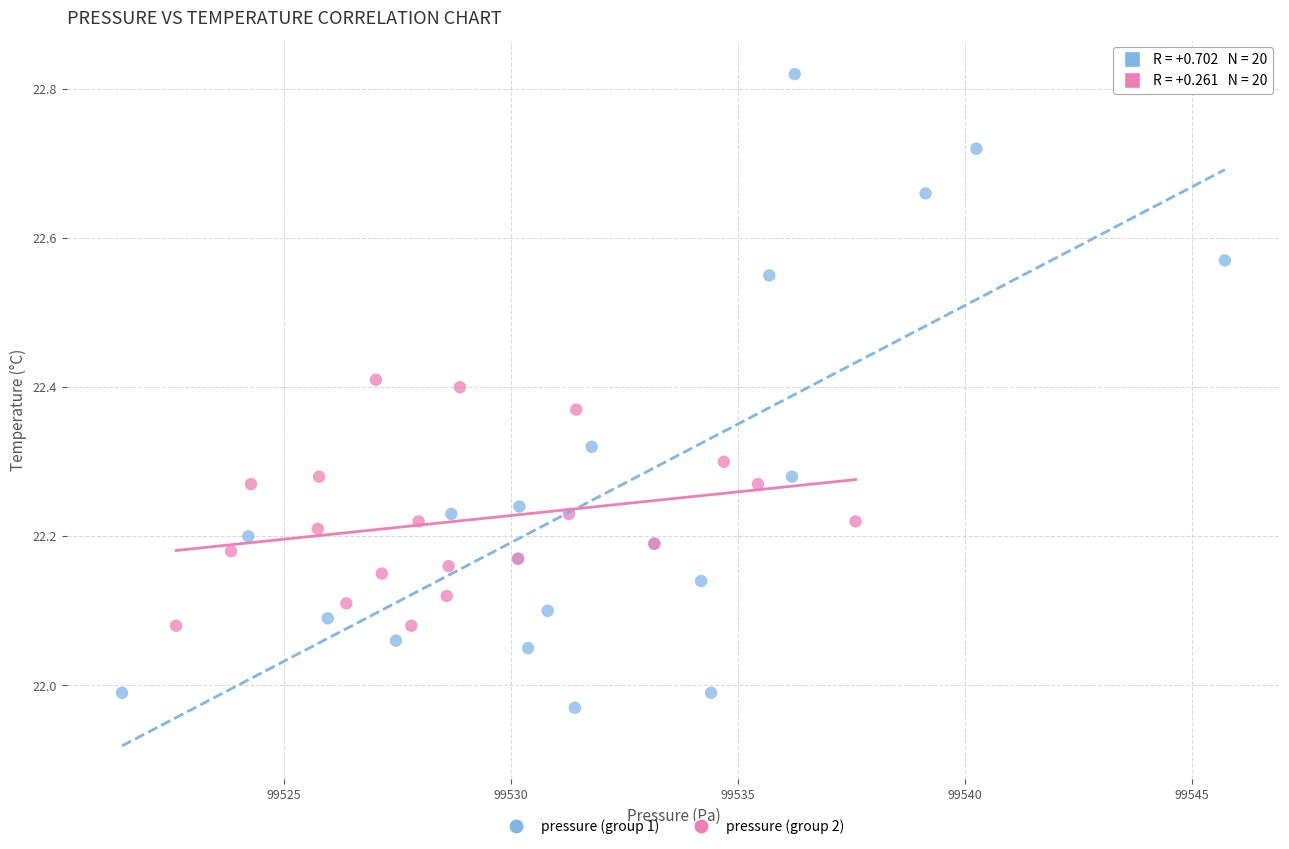

Which series contains the highest Y value?

pressure (group 1)